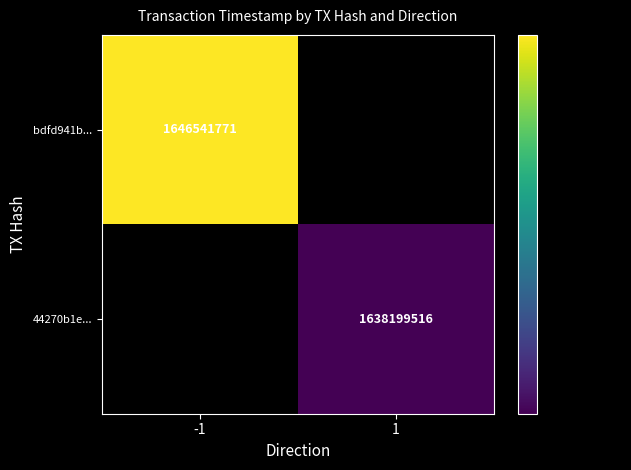

The value of 44270b1e... at 1 is 2591822054. True or false?

False